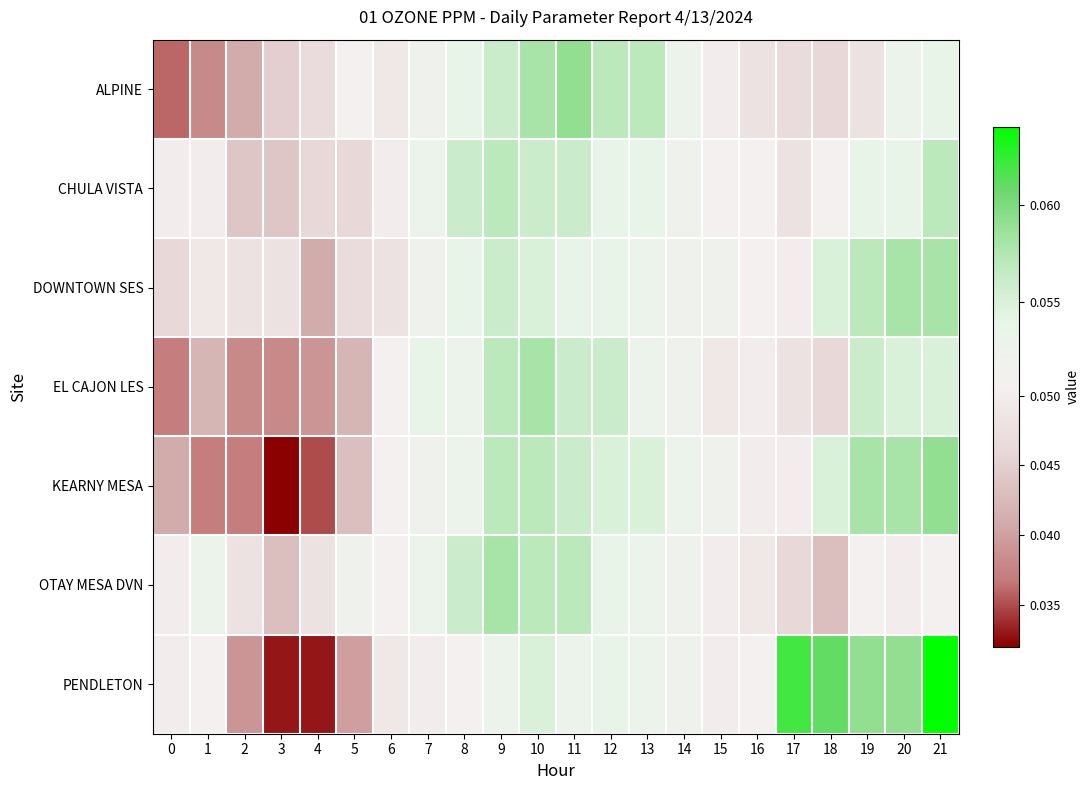

At 14, list the series in order from smallest to largest.

CHULA VISTA, DOWNTOWN SES, EL CAJON LES, OTAY MESA DVN, PENDLETON, ALPINE, KEARNY MESA